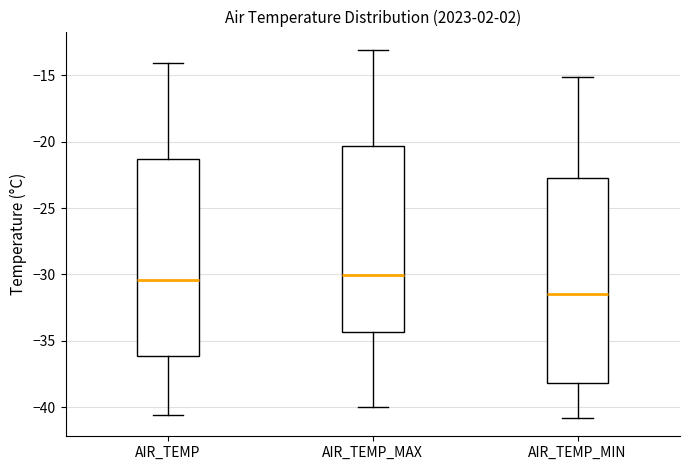

Reading left to right, read every box against the y-axis: the position of its median line, the range the box covers, and the ends of its whiskers. The values are not printed on the chart, so give them approximately, as read against the axis.

AIR_TEMP: median -30.5, box -36.0 to -21.5, whiskers -40.5 to -14.0
AIR_TEMP_MAX: median -30.0, box -34.5 to -20.5, whiskers -40.0 to -13.0
AIR_TEMP_MIN: median -31.5, box -38.0 to -22.5, whiskers -41.0 to -15.0